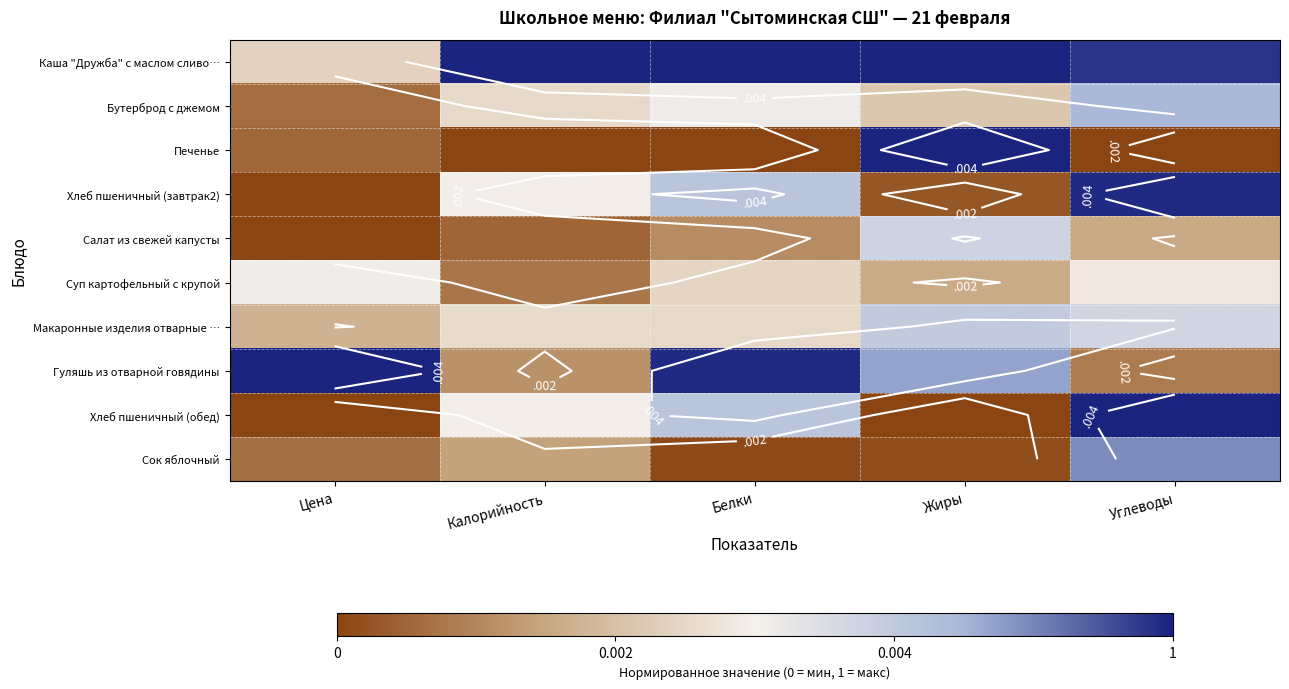

The Суп картофельный с крупой series shows 0.2 at Жиры. True or false?

False